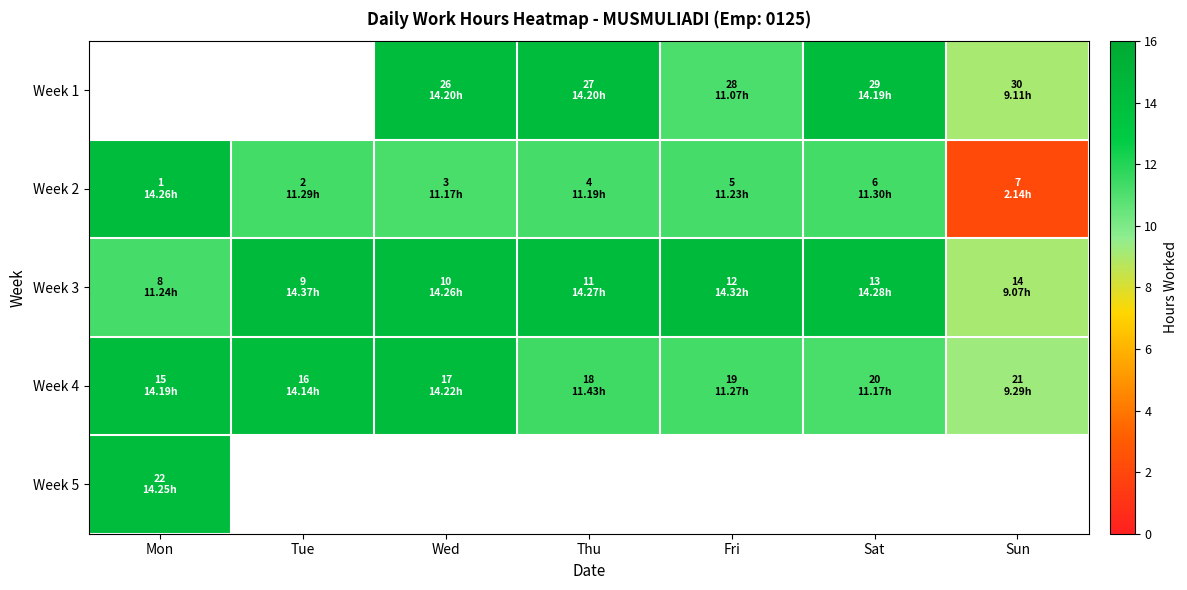

At which label does Week 1 first exceed 9?

Wed